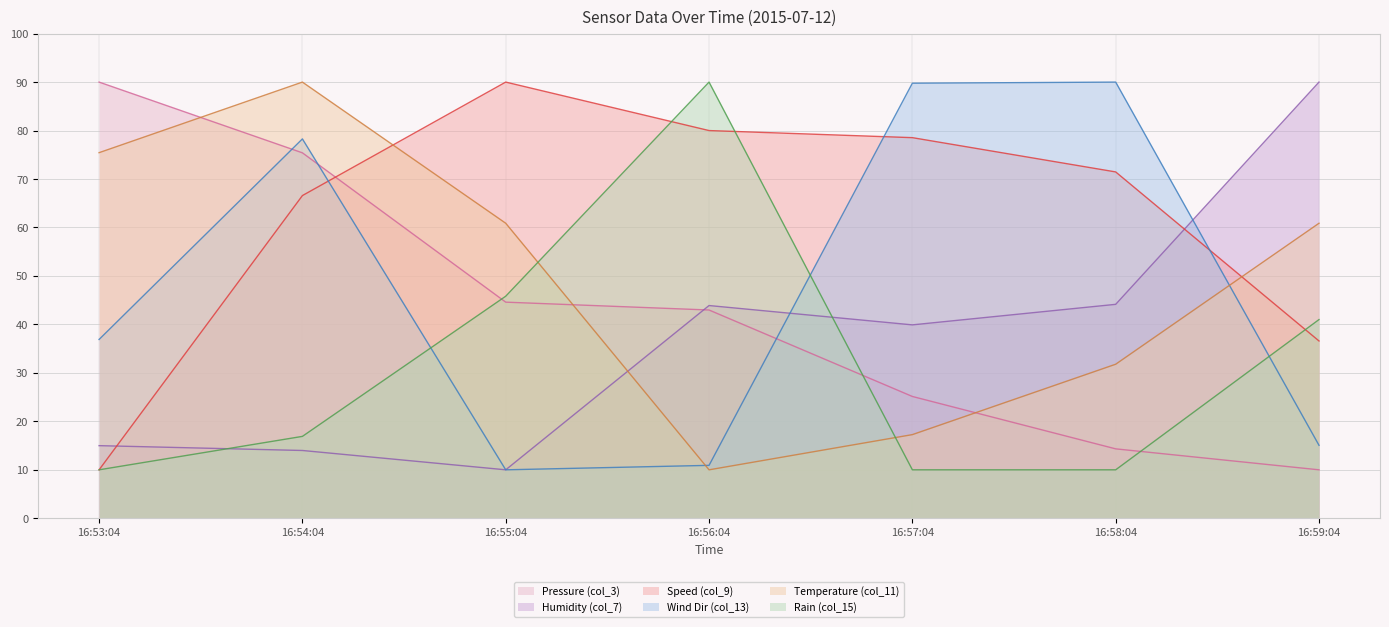

Reading left to right, list all the values displayed in this chart.

Pressure (col_3): 16:53:04=90.0	16:54:04=75.4	16:55:04=44.6	16:56:04=43.0	16:57:04=25.1	16:58:04=14.3	16:59:04=10.0
Humidity (col_7): 16:53:04=15.0	16:54:04=14.0	16:55:04=10.0	16:56:04=43.9	16:57:04=39.9	16:58:04=44.1	16:59:04=90.0
Speed (col_9): 16:53:04=10.0	16:54:04=66.6	16:55:04=90.0	16:56:04=80.0	16:57:04=78.5	16:58:04=71.5	16:59:04=36.6
Wind Dir (col_13): 16:53:04=36.9	16:54:04=78.3	16:55:04=10.0	16:56:04=10.9	16:57:04=89.8	16:58:04=90.0	16:59:04=15.1
Temperature (col_11): 16:53:04=75.4	16:54:04=90.0	16:55:04=60.9	16:56:04=10.0	16:57:04=17.3	16:58:04=31.8	16:59:04=60.9
Rain (col_15): 16:53:04=10.0	16:54:04=16.9	16:55:04=45.8	16:56:04=90.0	16:57:04=10.0	16:58:04=10.0	16:59:04=41.0